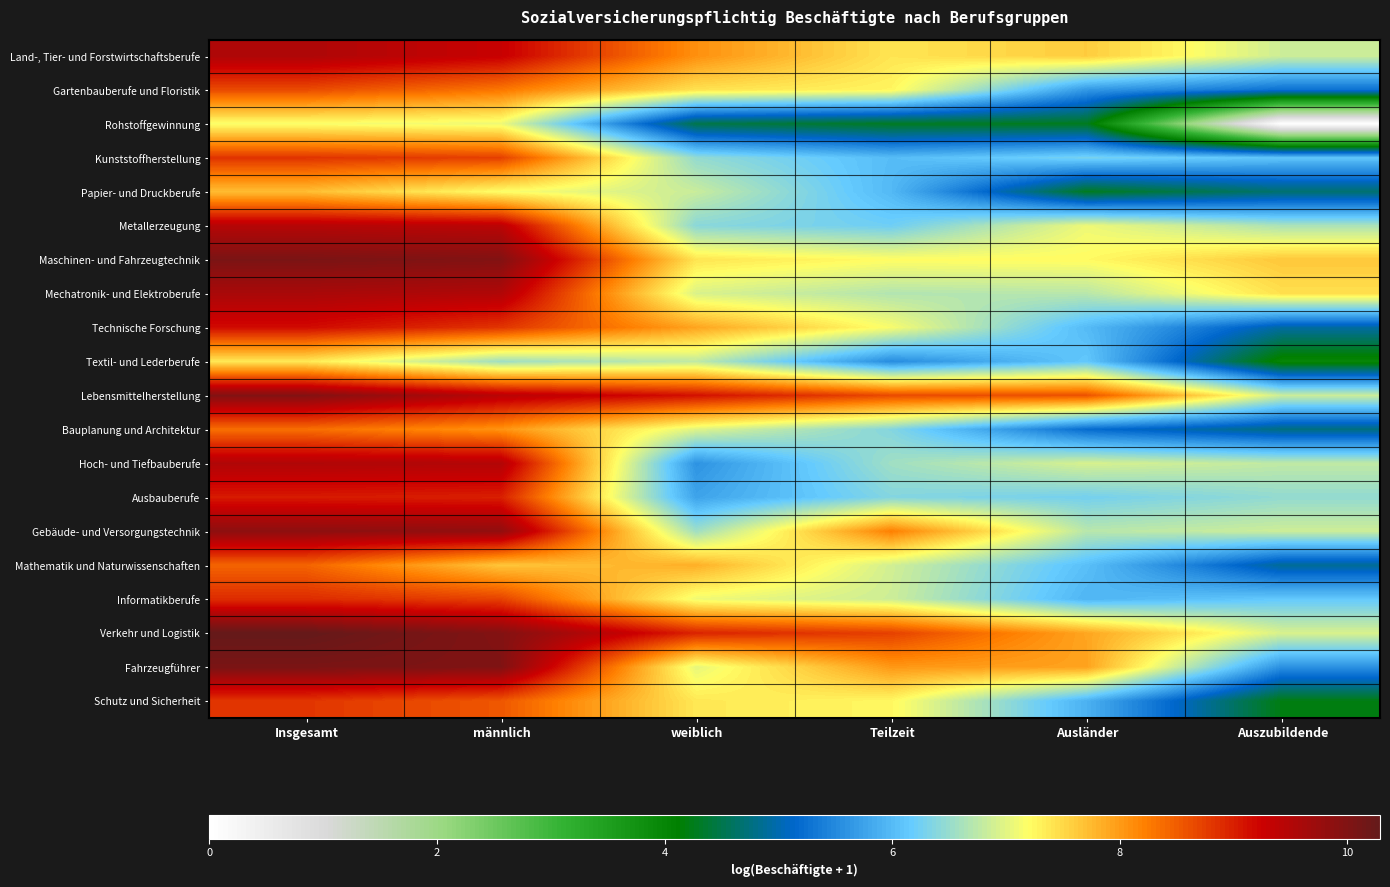

Which series has the largest total across all categories?

Verkehr und Logistik